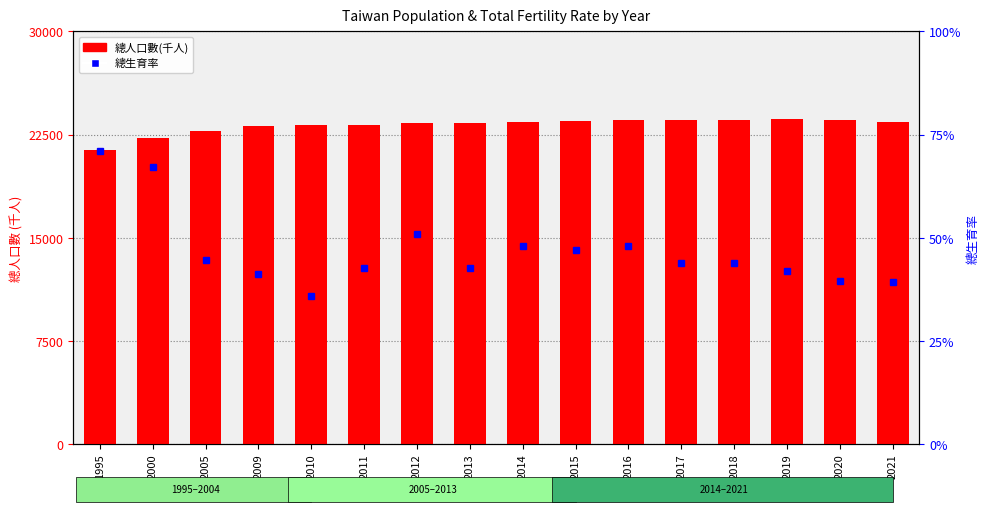

Read the 總生育率 value at 2005.

1.1